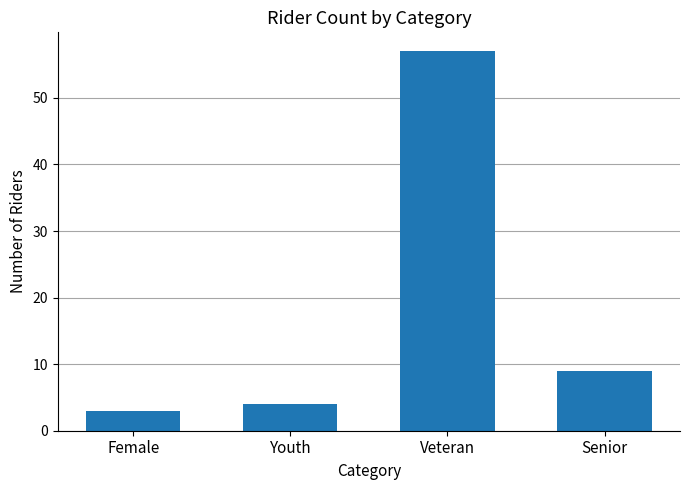

The chart shows a value of 14 at Senior. True or false?

False